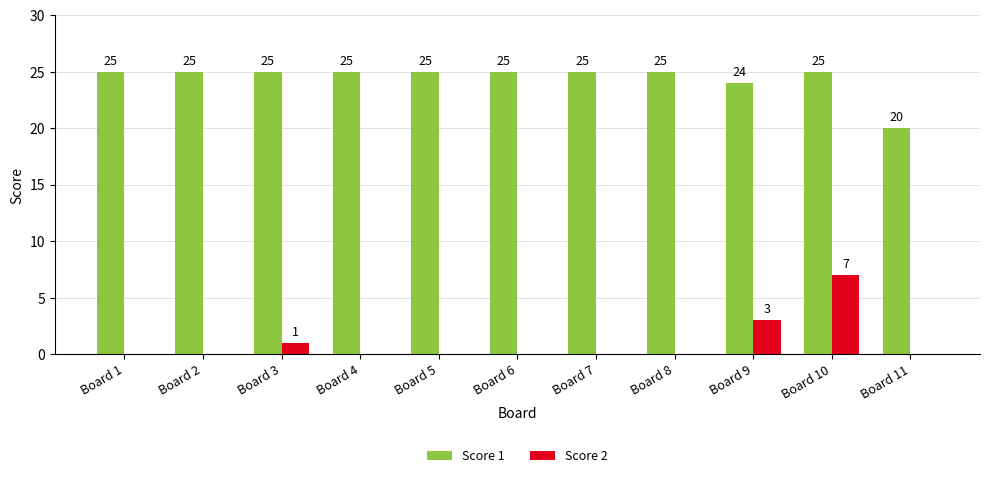

What value does the Score 1 series have at Board 9?

24